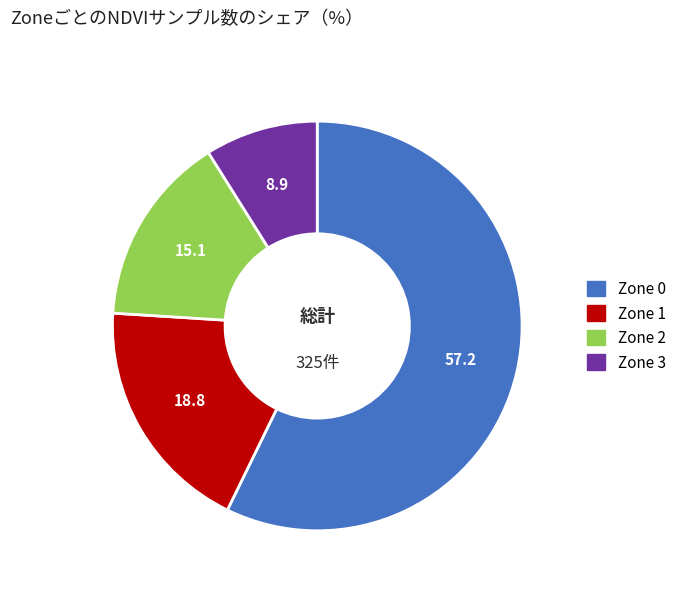

Which category has the biggest portion of the pie?

Zone 0